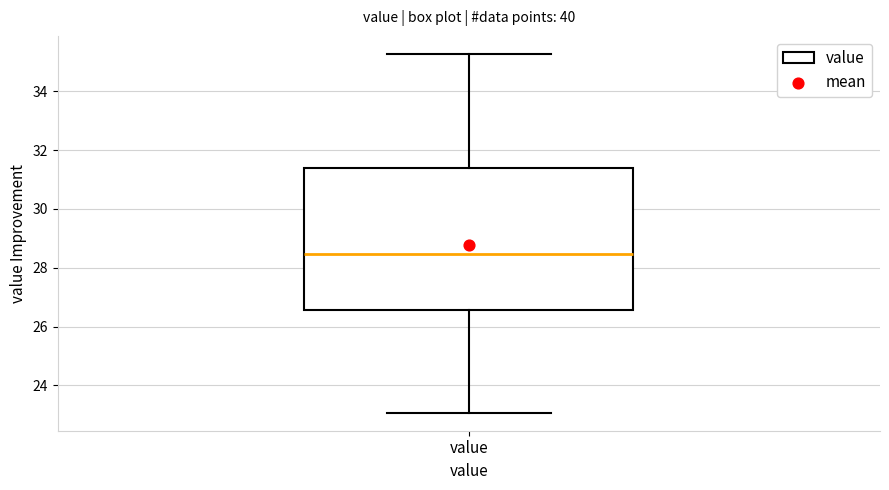

Where is the lower edge of the box for value on the y-axis? The values are not printed on the chart, so give them approximately, as read against the axis.

26.6